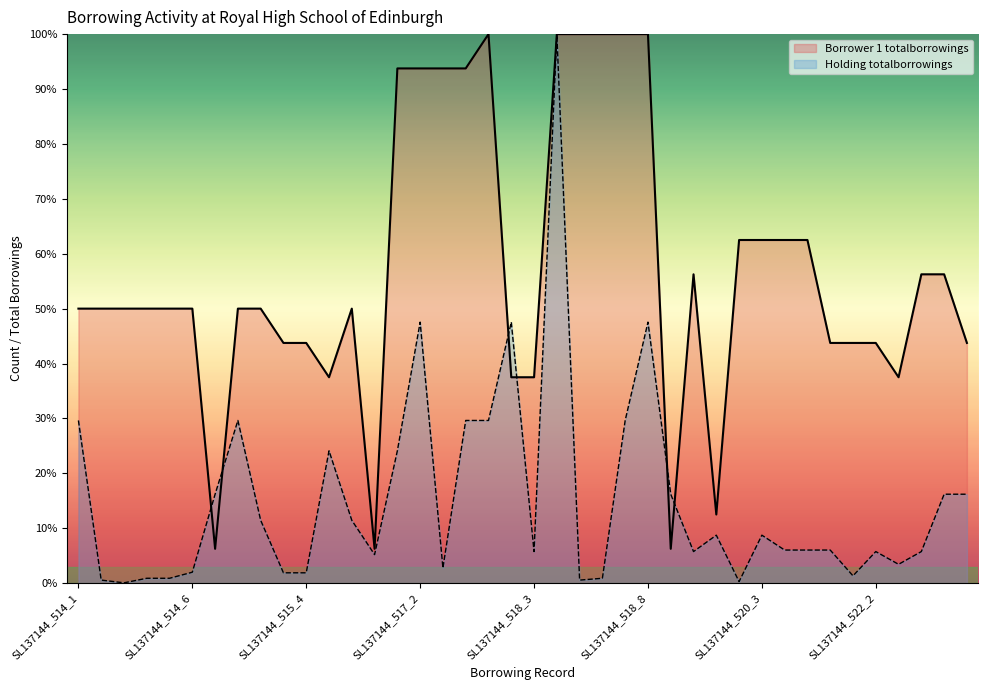

At which category does Holding totalborrowings reach its first local valley?

SL137144_514_3